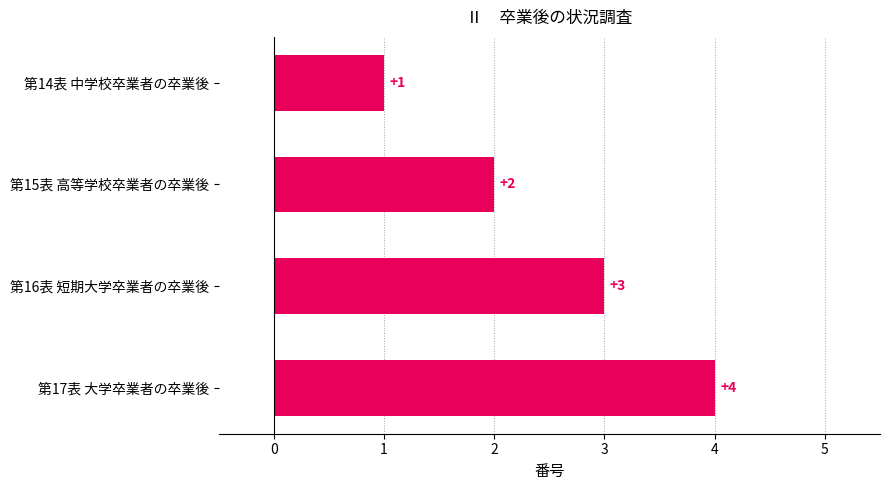

What is the label of the 4th bar from the bottom?

第14表 中学校卒業者の卒業後